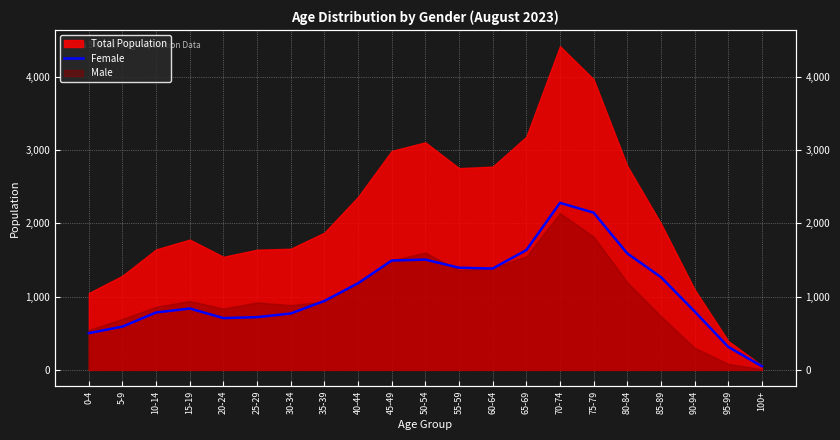

What is the difference between the second highest and minimum values?

2097